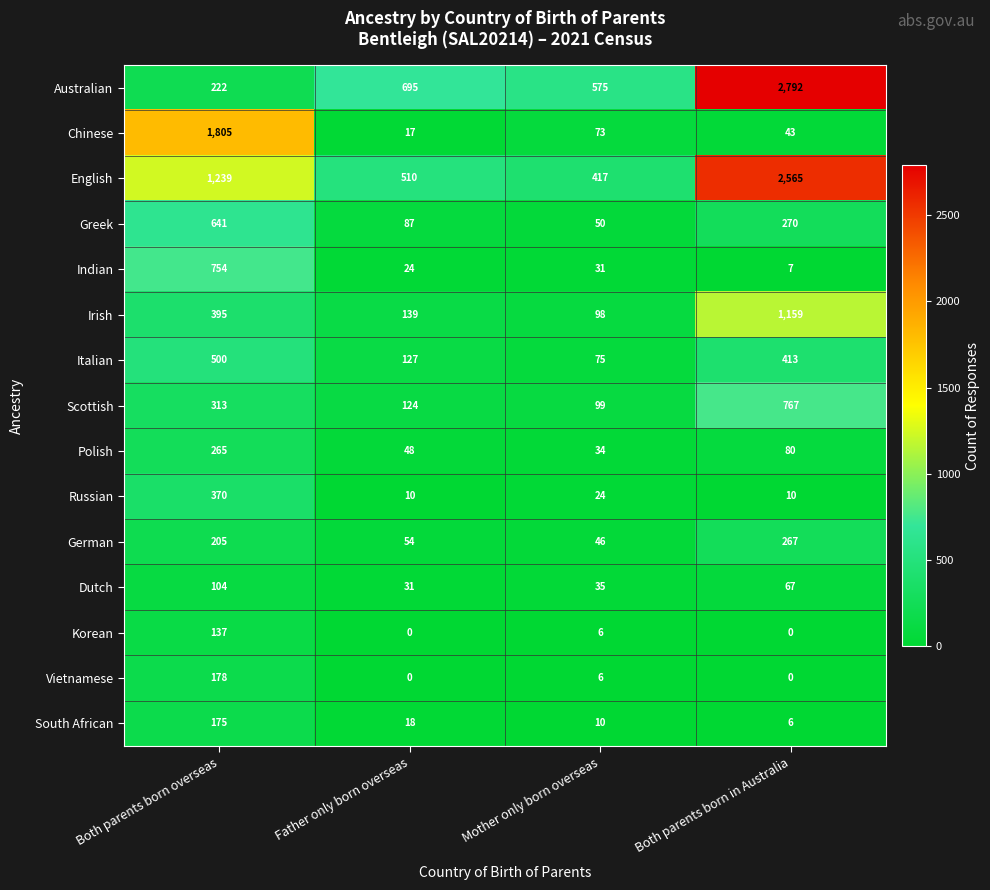

What is the difference between the second highest and second lowest values in the Polish series?

32